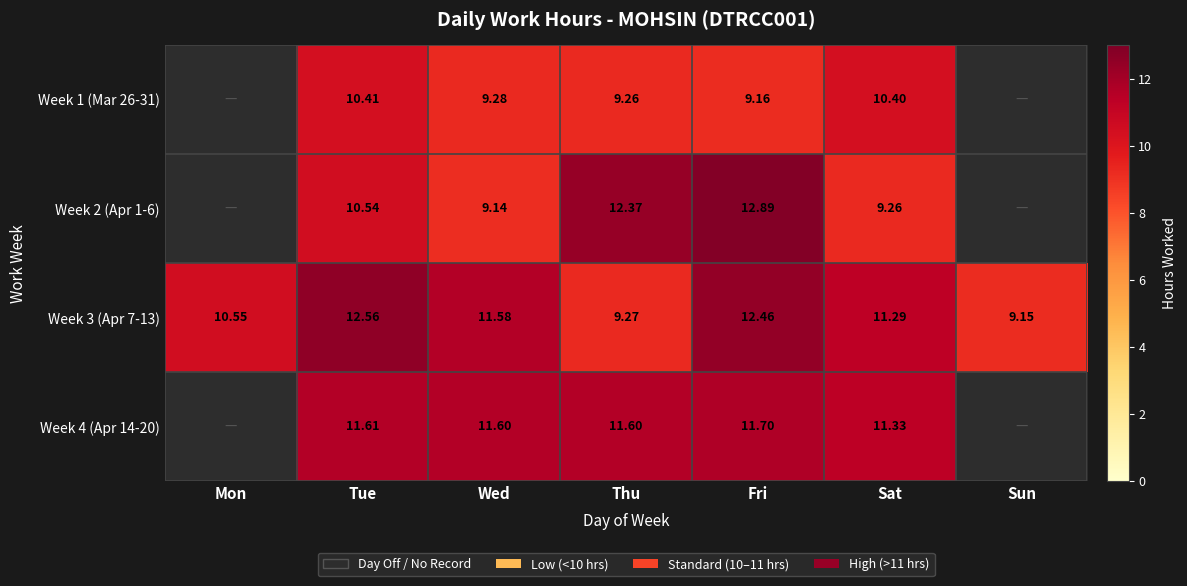

At which label does Week 3 (Apr 7-13) first exceed 11?

Tue